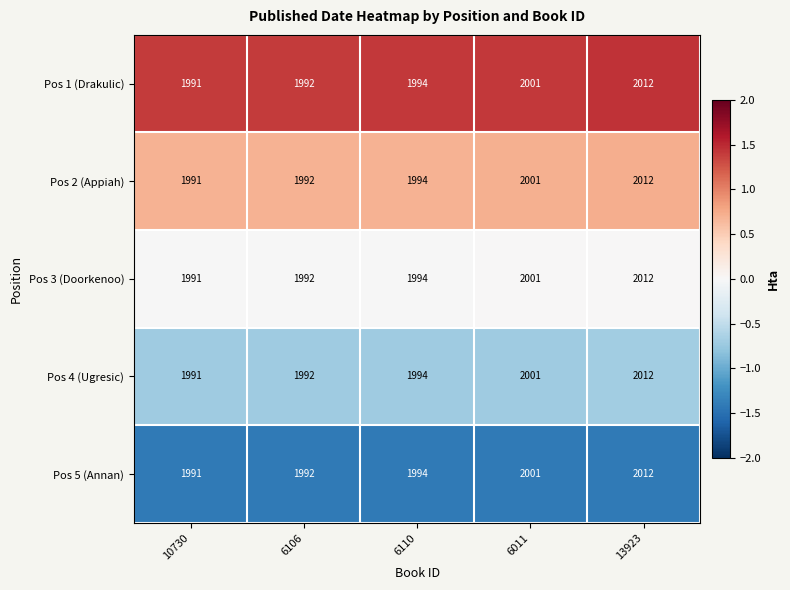

List the labels in order of Pos 2 (Appiah) value, largest first.

13923, 6011, 6110, 6106, 10730